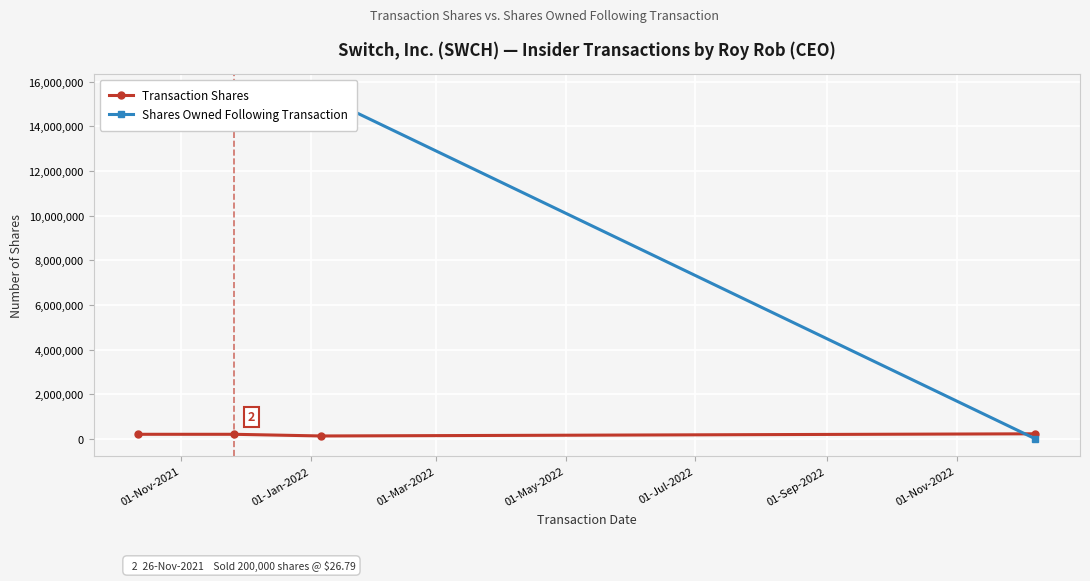

Is this an area chart (filled region under the line)?

No